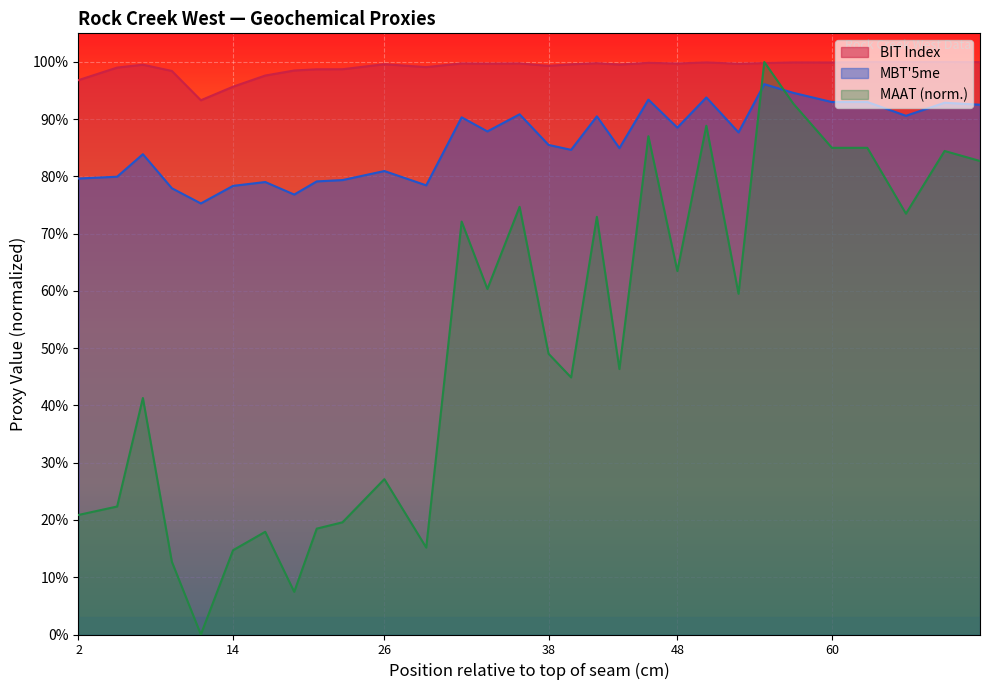

What is the value of the MAAT point at the 4th from the left?

0.1